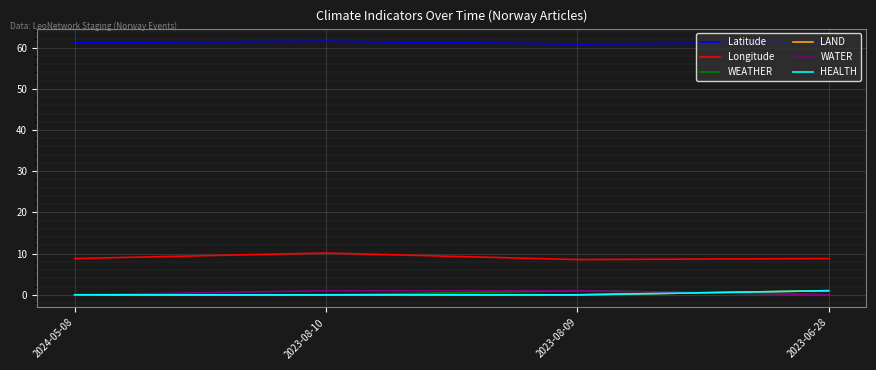

Does the chart display data point markers on the line(s)?

No